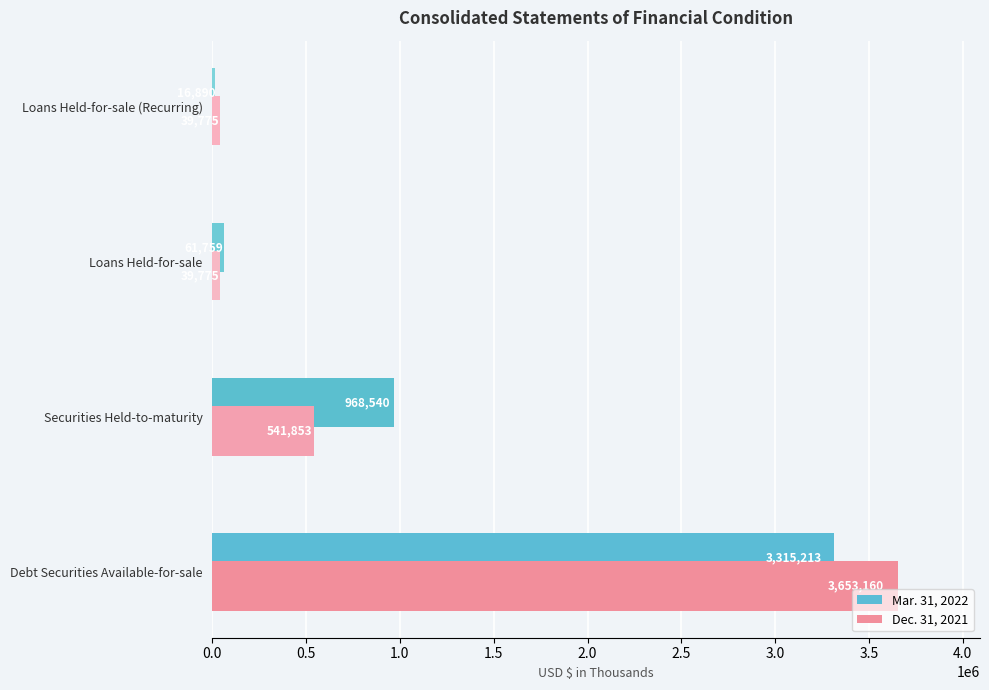

What is the difference between the second highest and minimum values in the Mar. 31, 2022 series?

951650